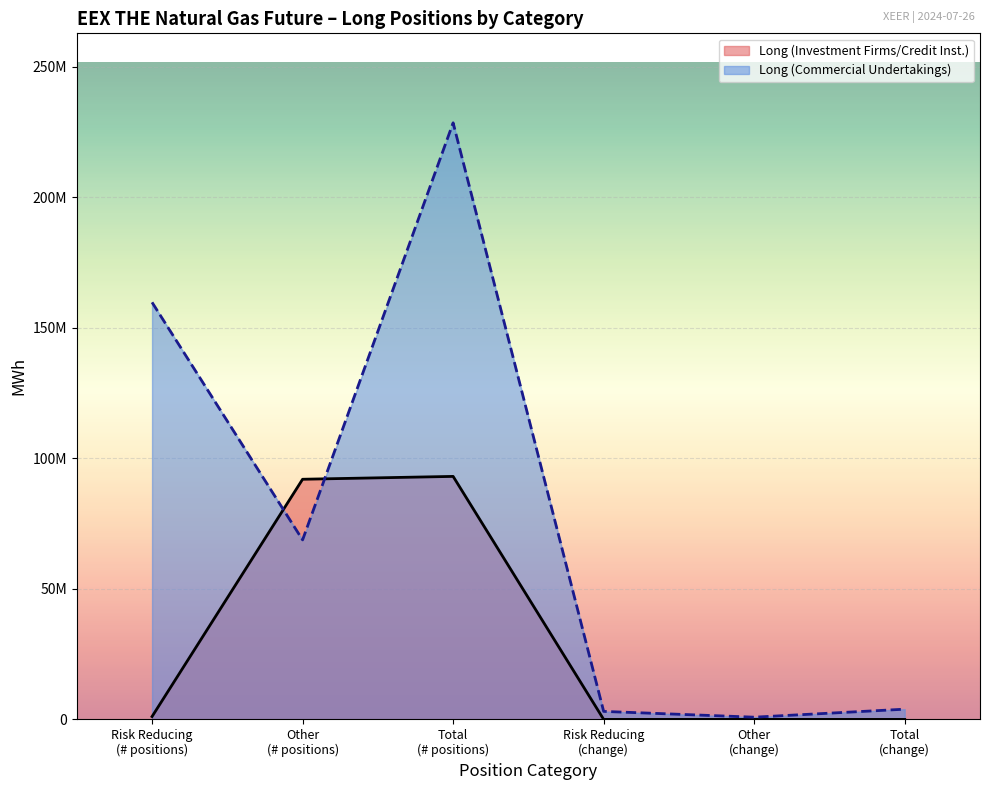

Reading left to right, list all the values displayed in this chart.

Long (Investment Firms/Credit Inst.): Risk Reducing
(# positions)=1093620	Other
(# positions)=91971330	Total
(# positions)=93064950	Risk Reducing
(change)=0	Other
(change)=0	Total
(change)=0
Long (Commercial Undertakings): Risk Reducing
(# positions)=159732666	Other
(# positions)=68745402	Total
(# positions)=228478068	Risk Reducing
(change)=3064832	Other
(change)=851011	Total
(change)=3915843